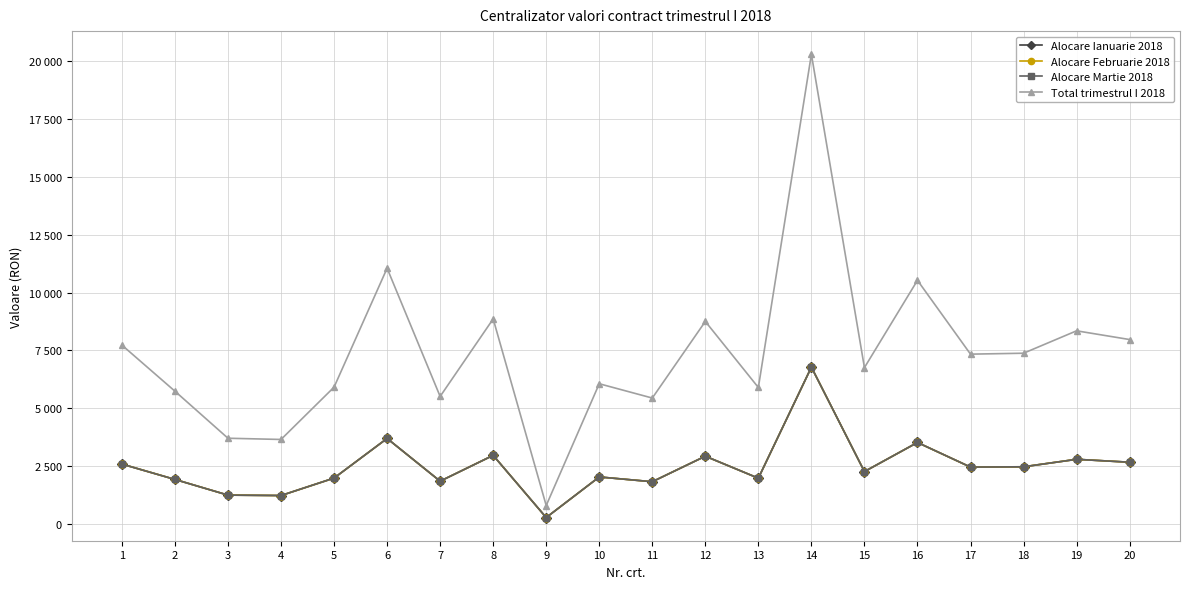

Does the chart display data point markers on the line(s)?

Yes